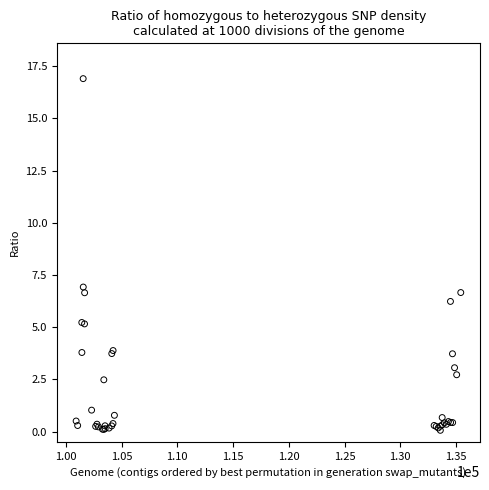

What Y value in the scatter plot is closest to 8?

6.9